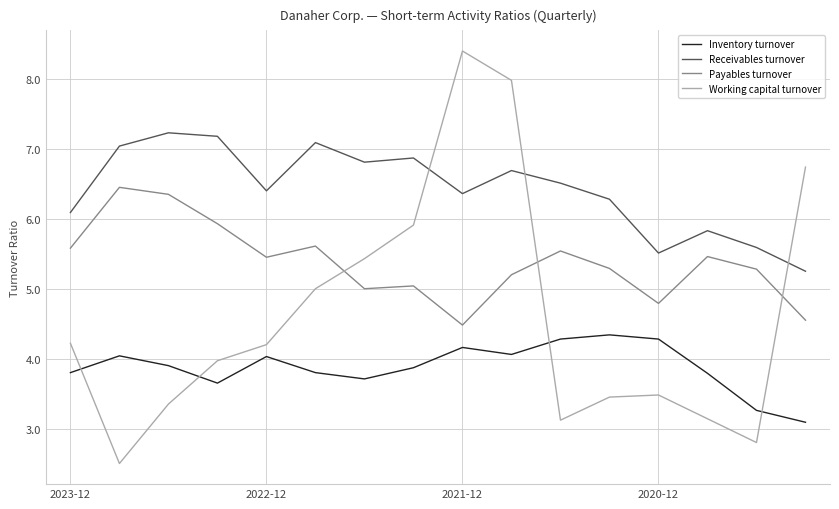

What is the difference between the maximum and minimum values in the Receivables turnover series?

2.0